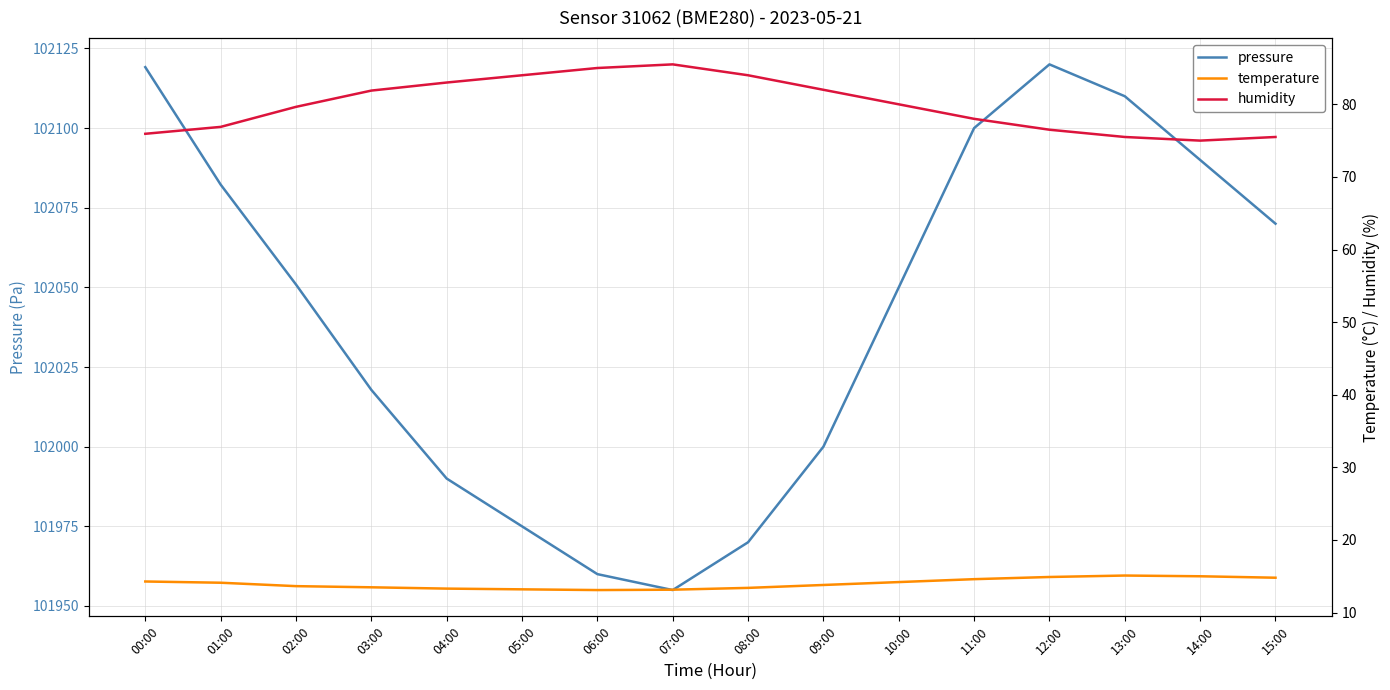

What is the label of the 11th point from the right?

05:00